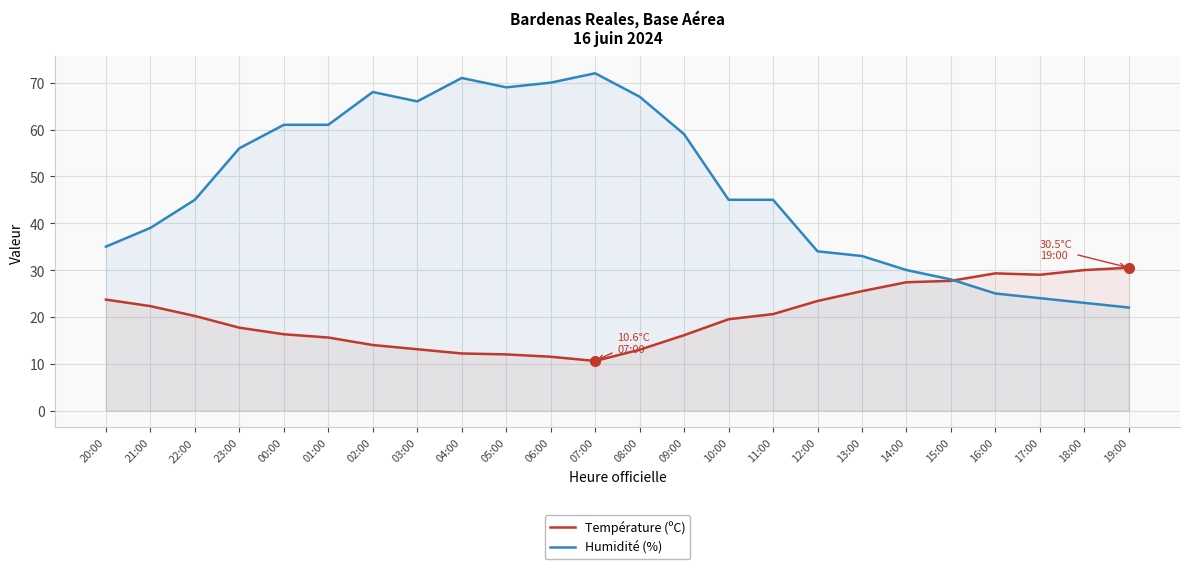

List the series in order of their peak value, highest first.

Humidité (%), Température (ºC)